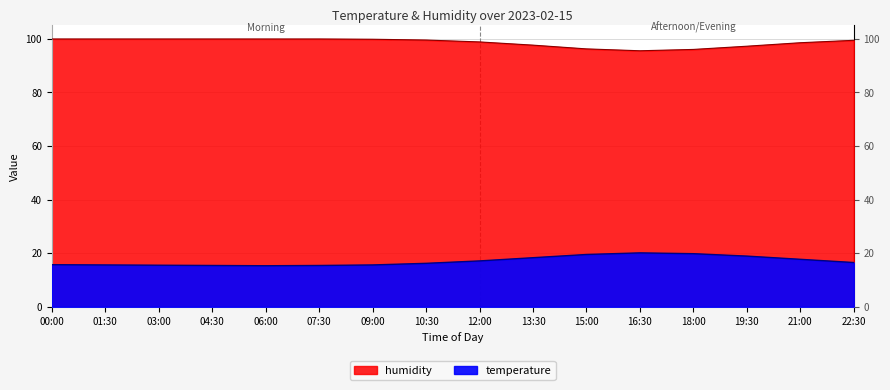

What is the difference between the maximum and minimum values in the humidity series?

4.4